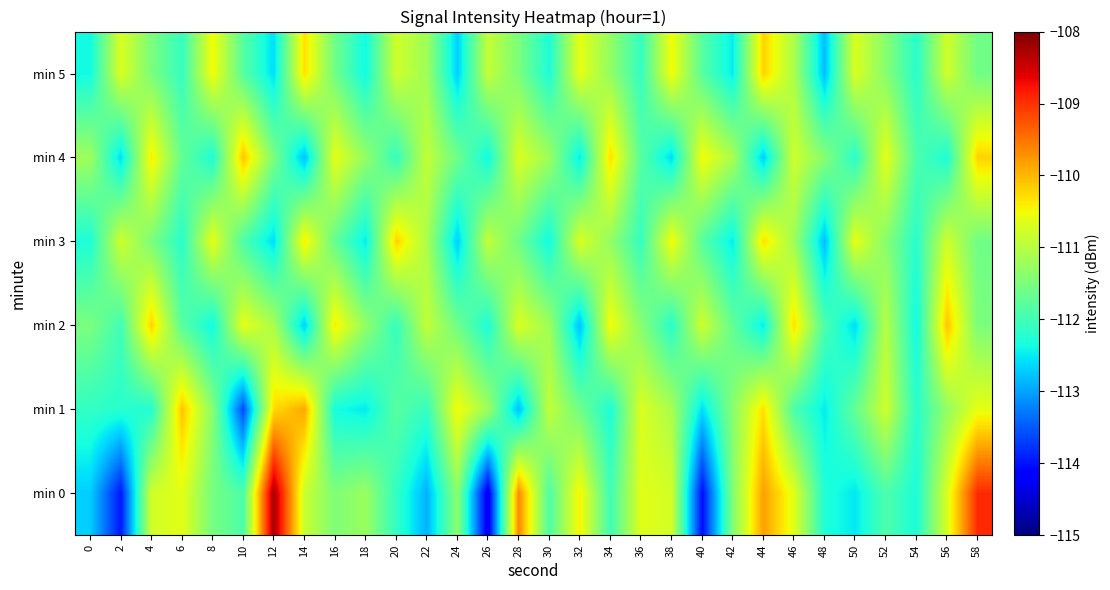

How many distinct data groups are displayed?

6